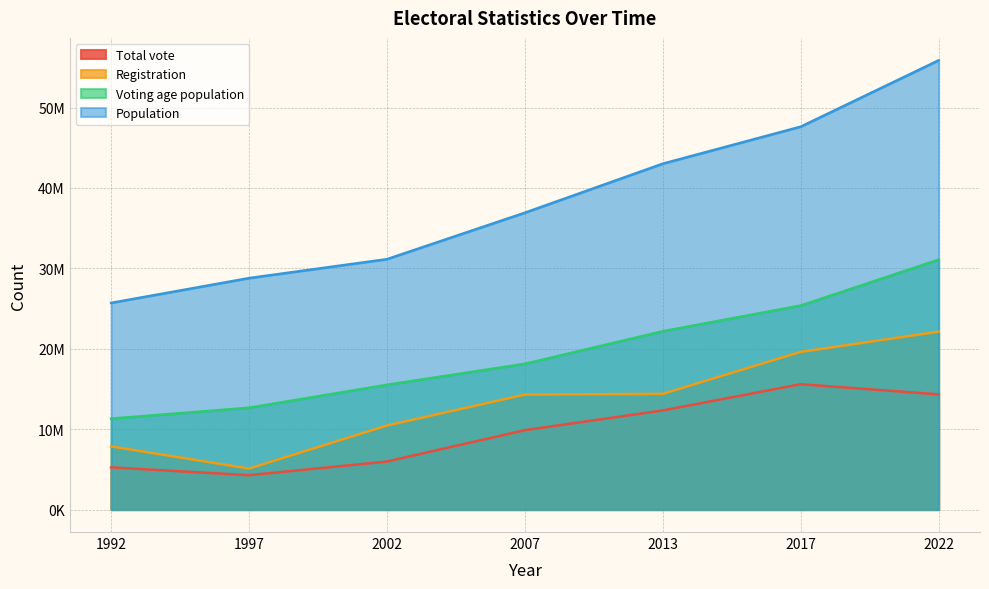

At how many categories does at least one series exceed 48751337?

1